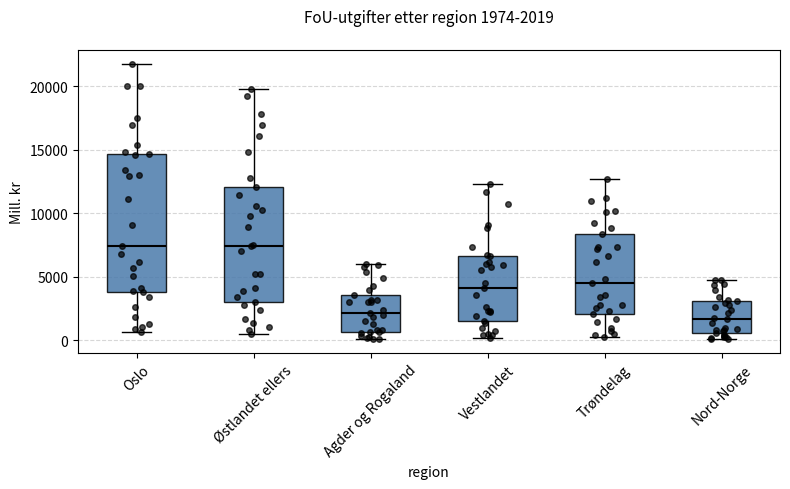

Comparing the boxes themselves (not the whiskers), which one is the tallest?

Oslo